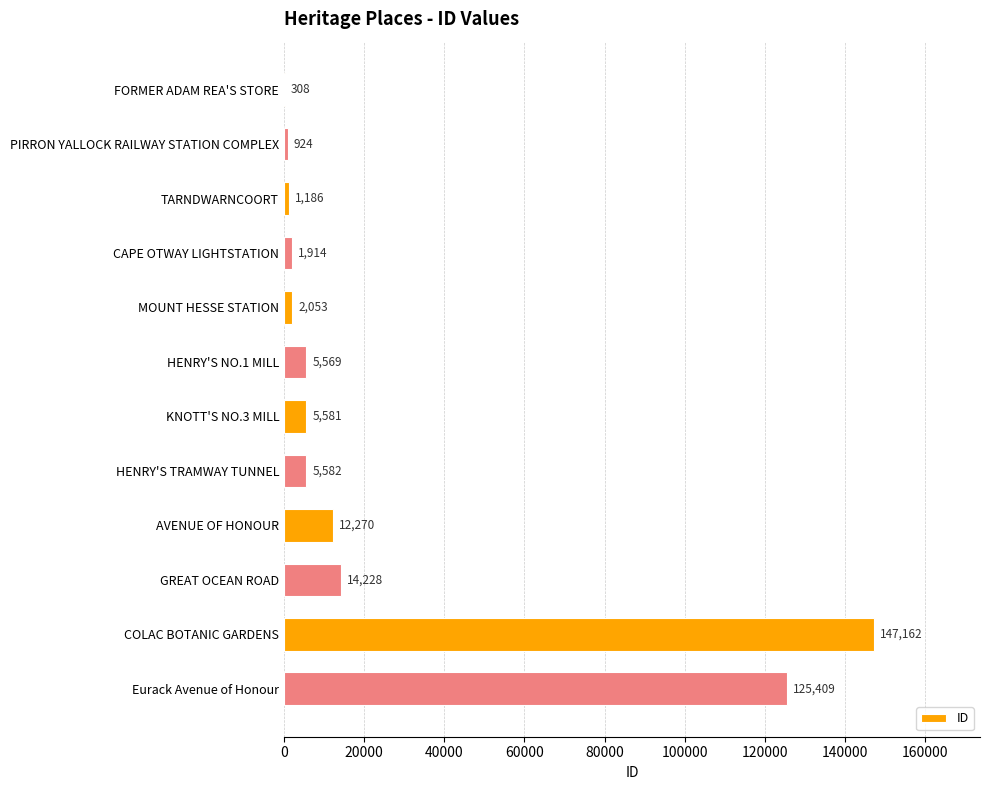

What is the greatest value displayed?

147162